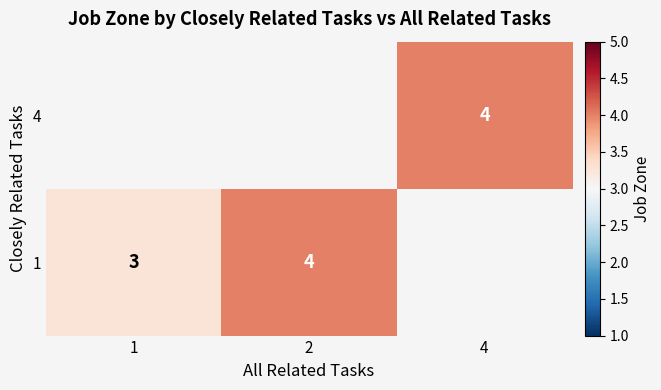

The value of 1 at 2 is 4. True or false?

True